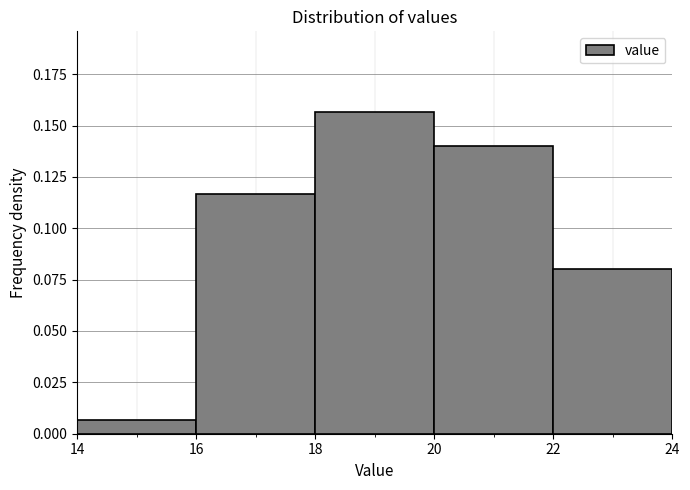

How tall is the bar that spans 18 to 20 on the x-axis? The values are not printed on the chart, so give them approximately, as read against the axis.

0.155